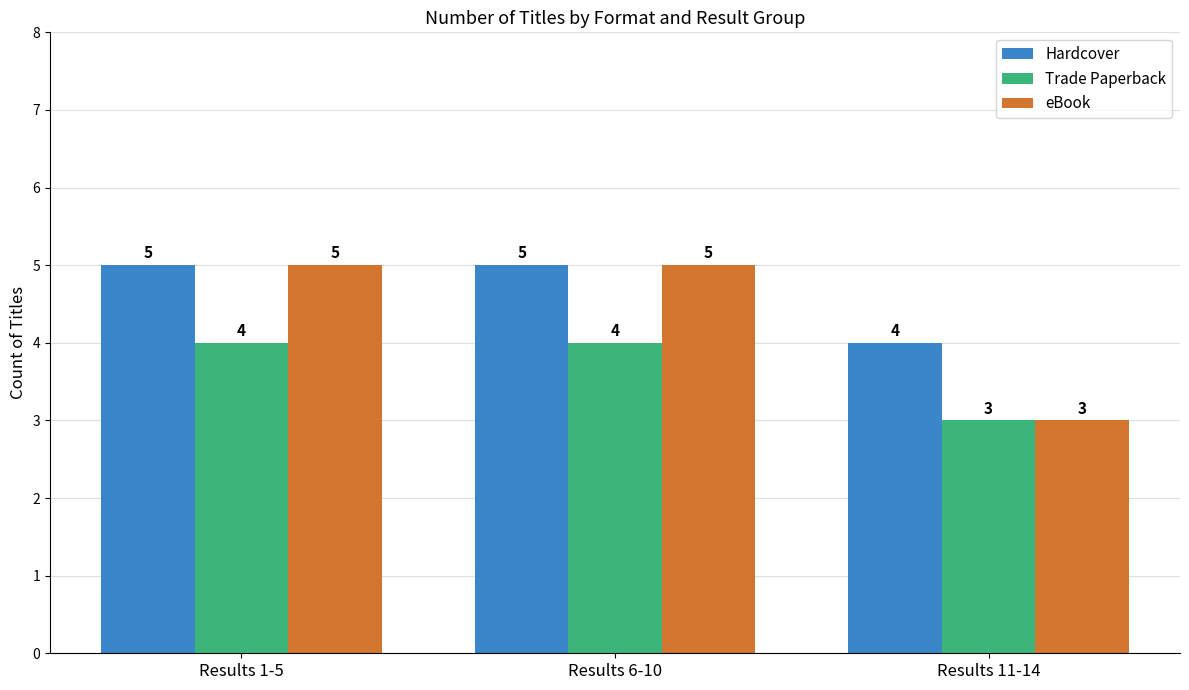

Which series has the largest range (max minus min)?

eBook